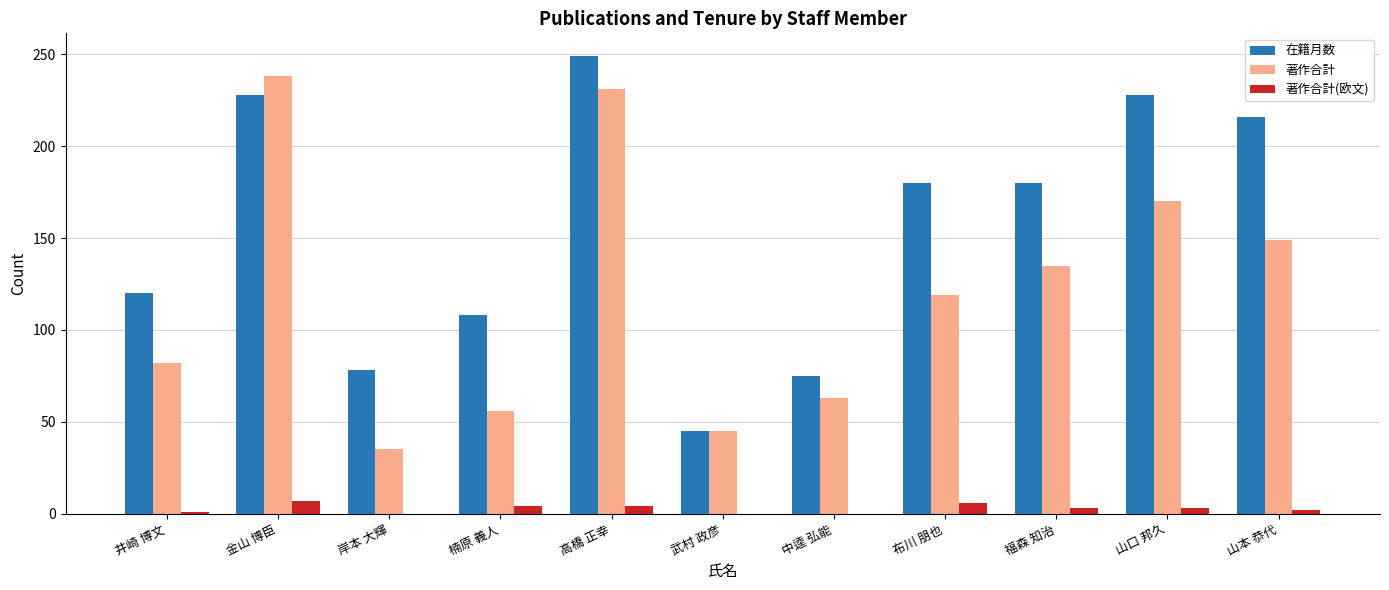

Which category has the highest value across all series?

高橋 正幸